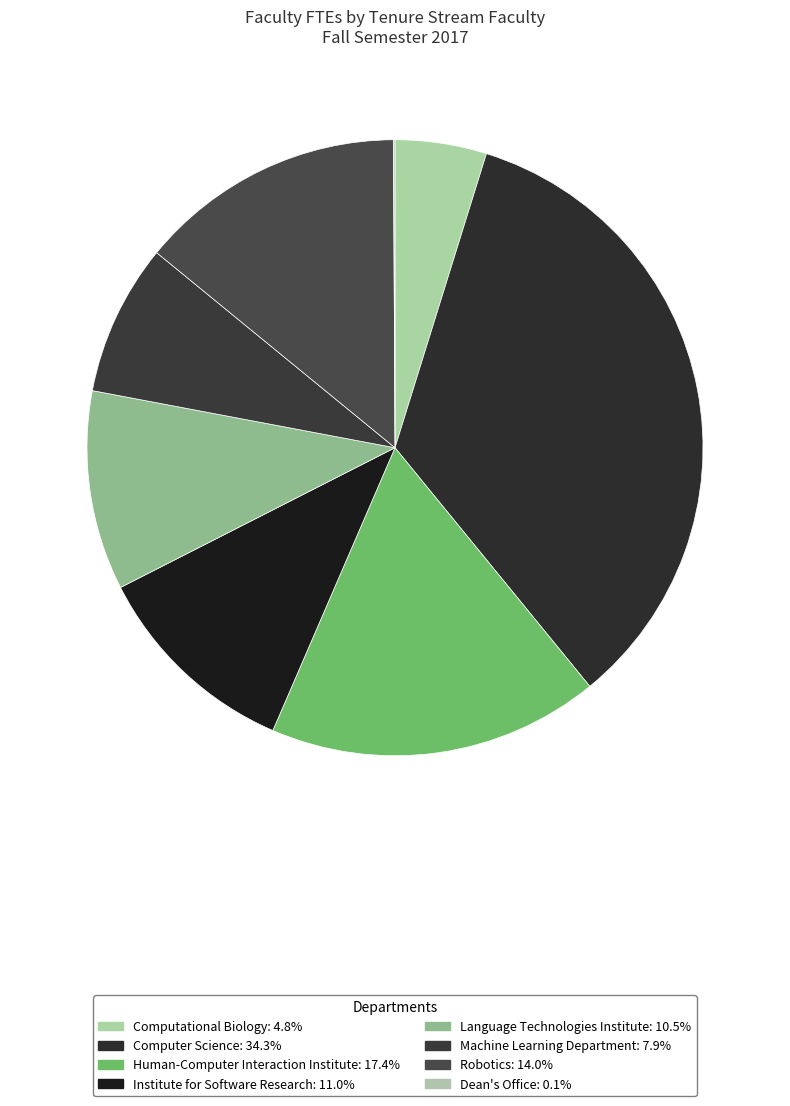

To the nearest percent, what is the combined percentage of Dean's Office and Machine Learning Department?

8%